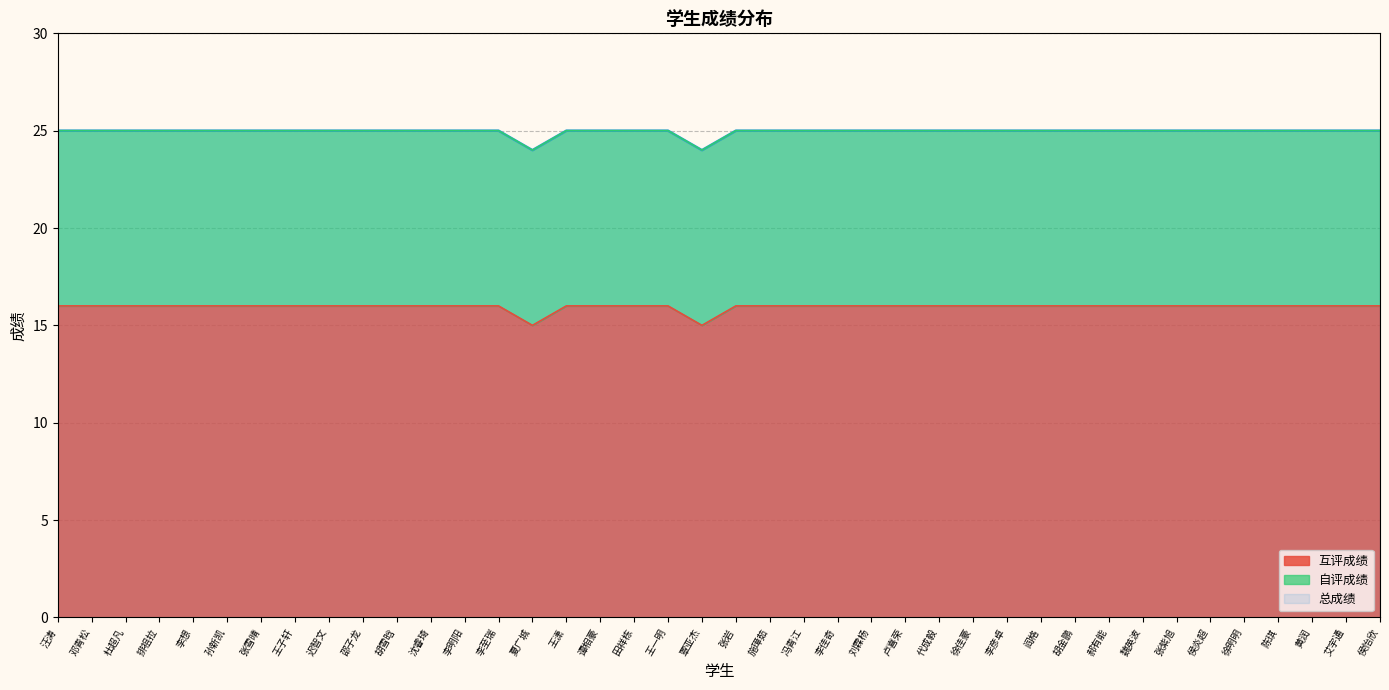

Count the number of data series in this chart.

2